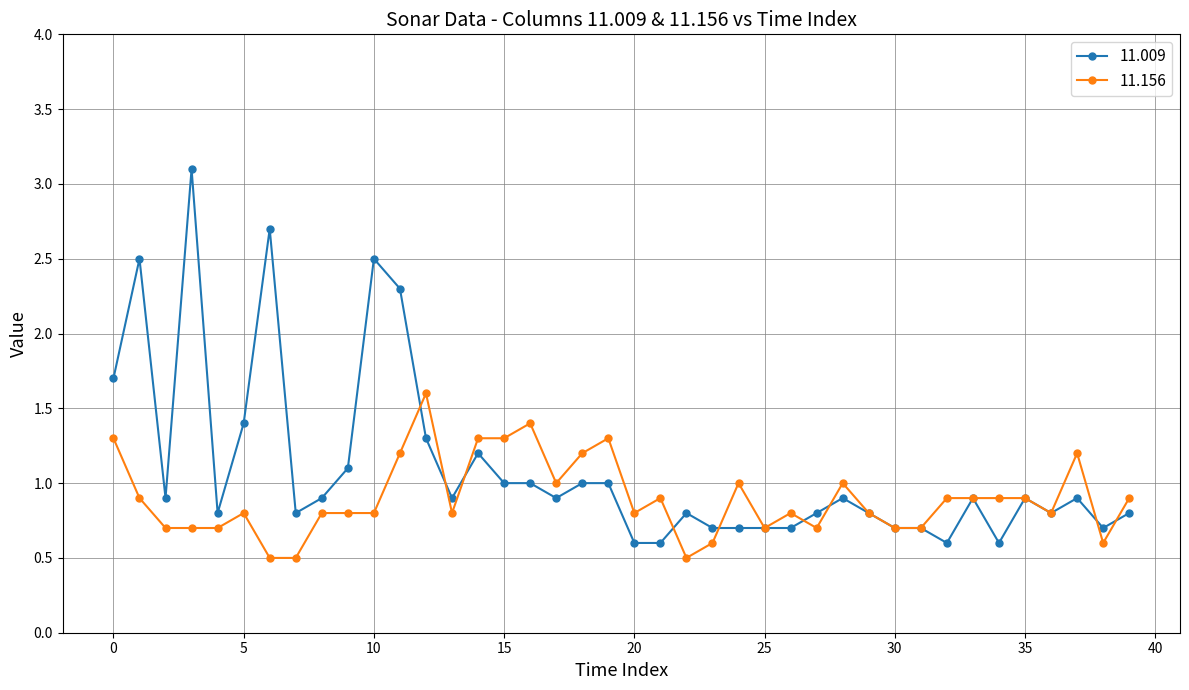

True or false: 11.009 has more than 2 points higher than both neighbors.

True